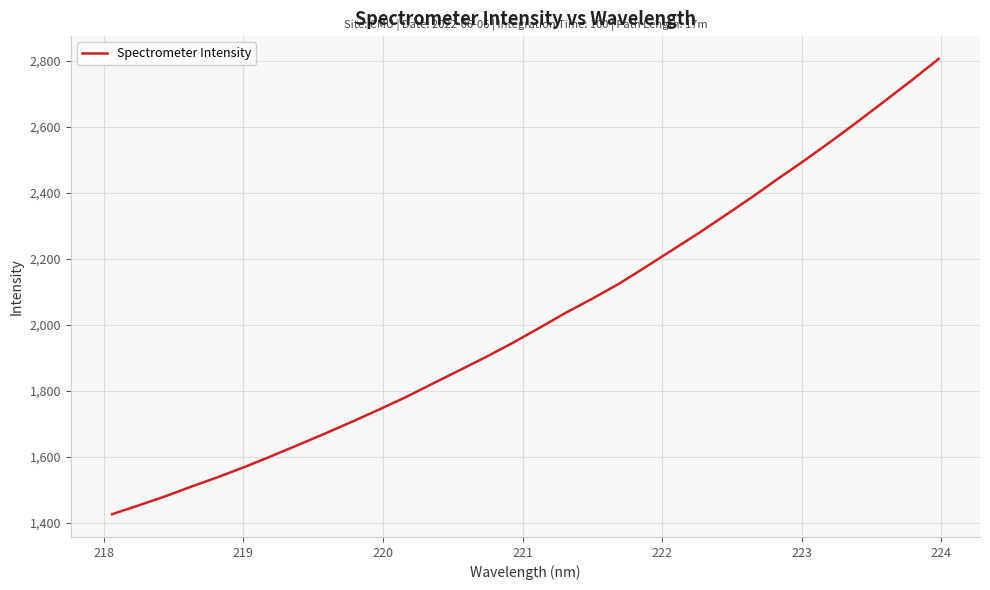

What is the difference between the maximum and minimum values?

1379.6